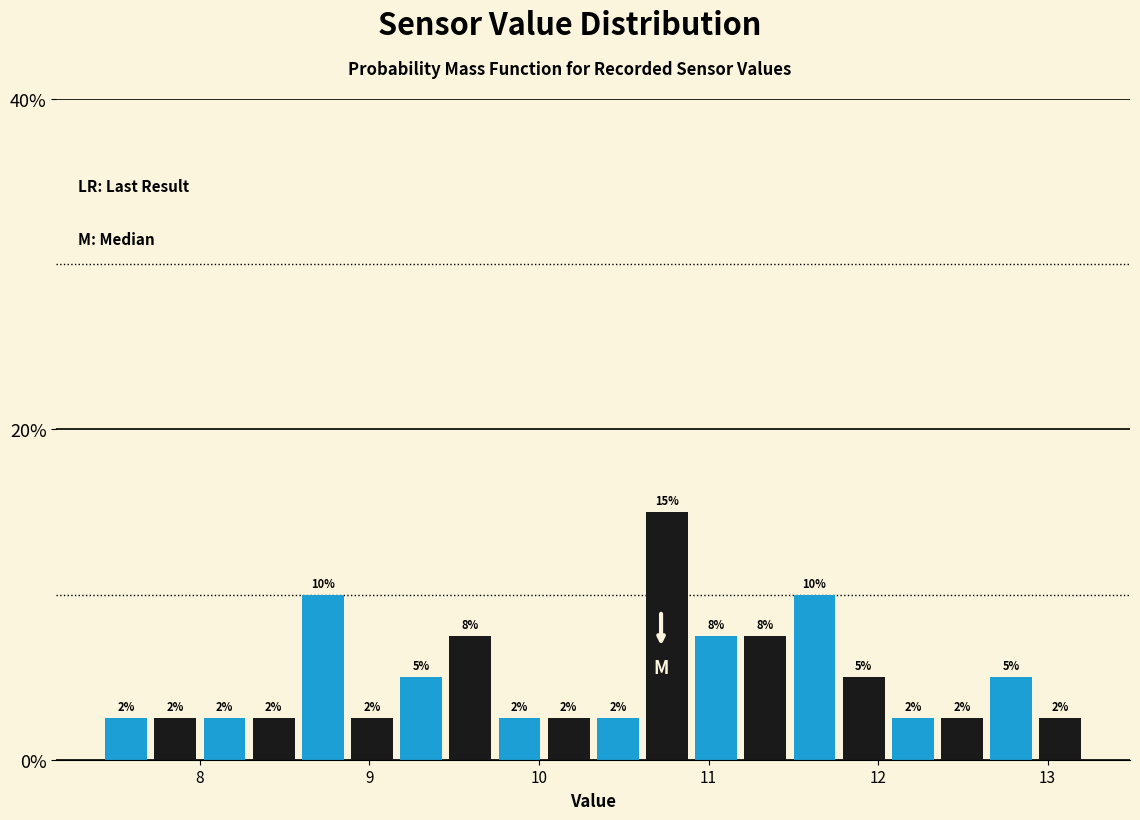

Around what value on the x-axis is the tallest bar? Give the approximate position of its centre, as read against the axis.

10.8